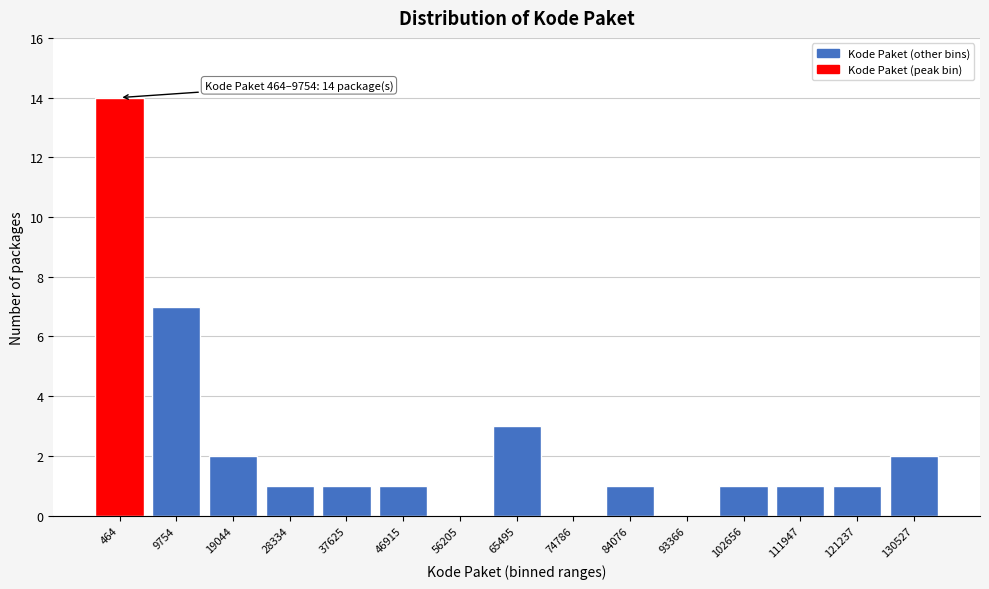

Reading right to left, list all the values displayed in this chart.

130527=2	121237=1	111947=1	102656=1	93366=0	84076=1	74786=0	65495=3	56205=0	46915=1	37625=1	28334=1	19044=2	9754=7	464=14